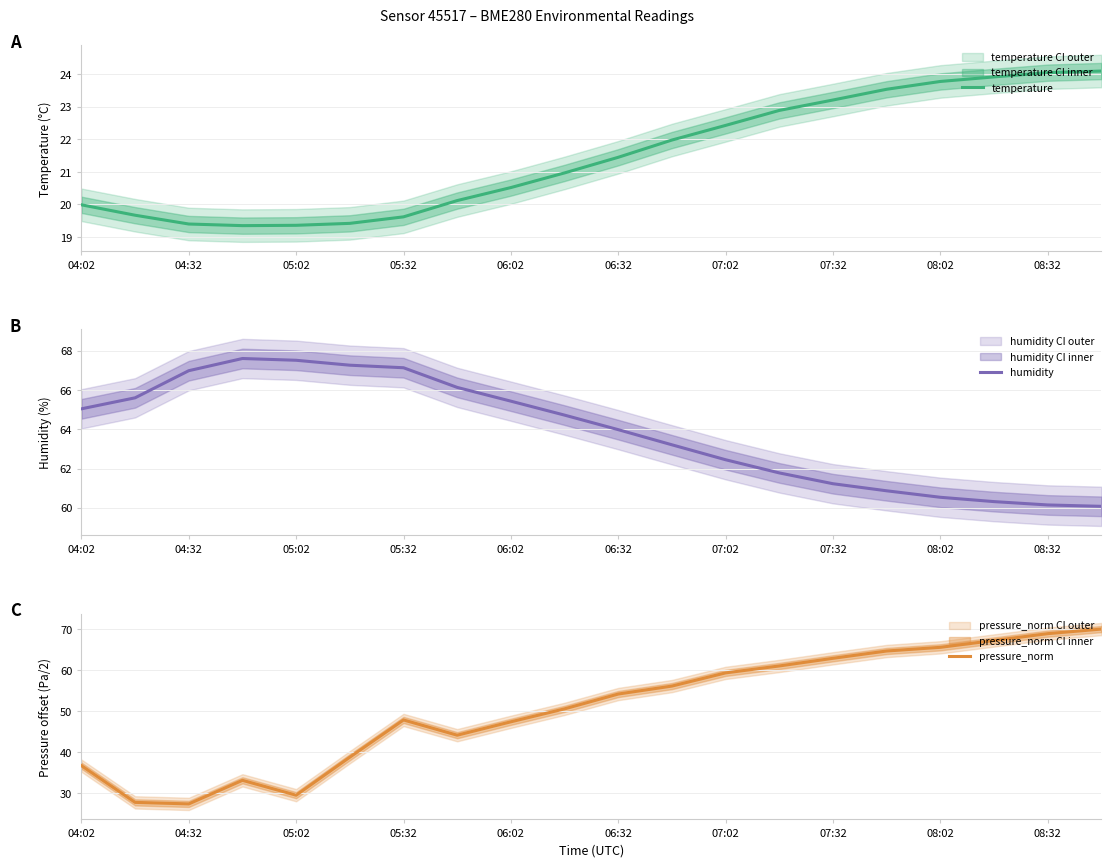

What is the lowest value of the pressure_norm series?

27.4